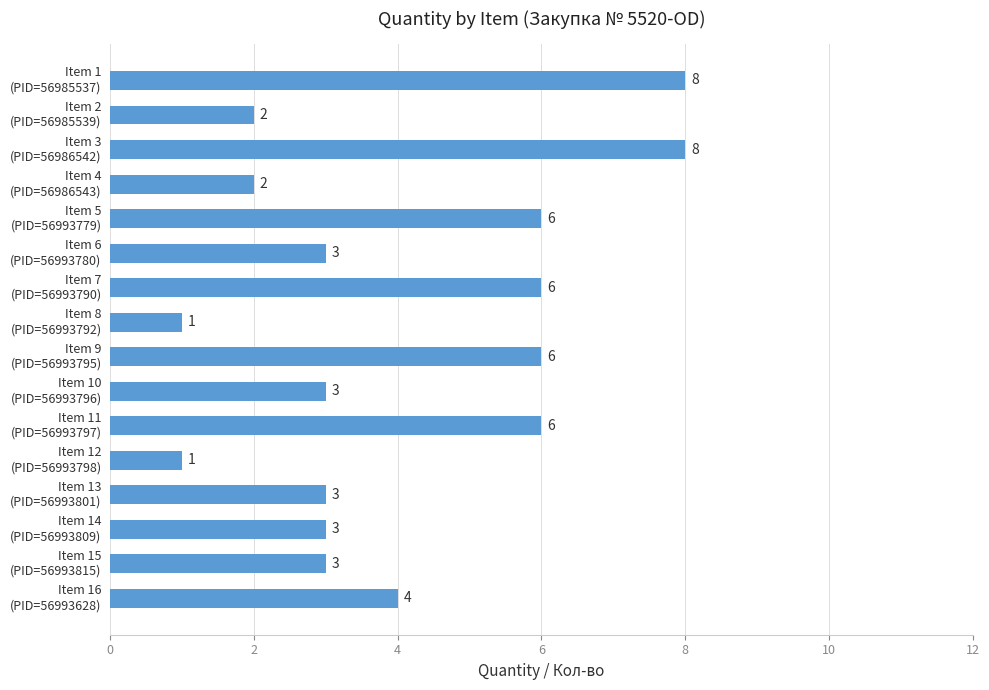

How many bars are there in total?

16